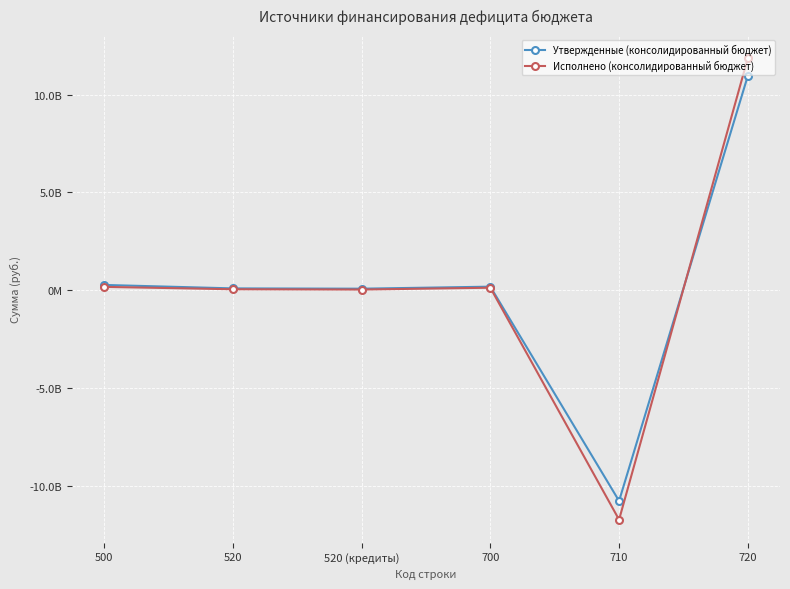

Does the chart have visible grid lines?

Yes